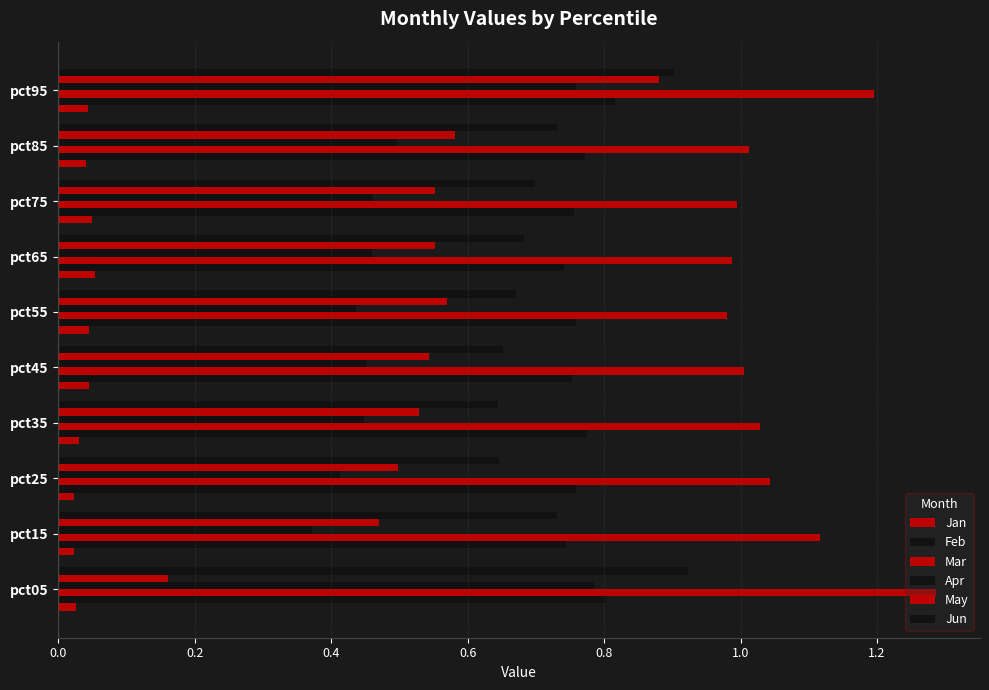

List the series in order of their peak value, highest first.

Mar, Jun, May, Feb, Apr, Jan